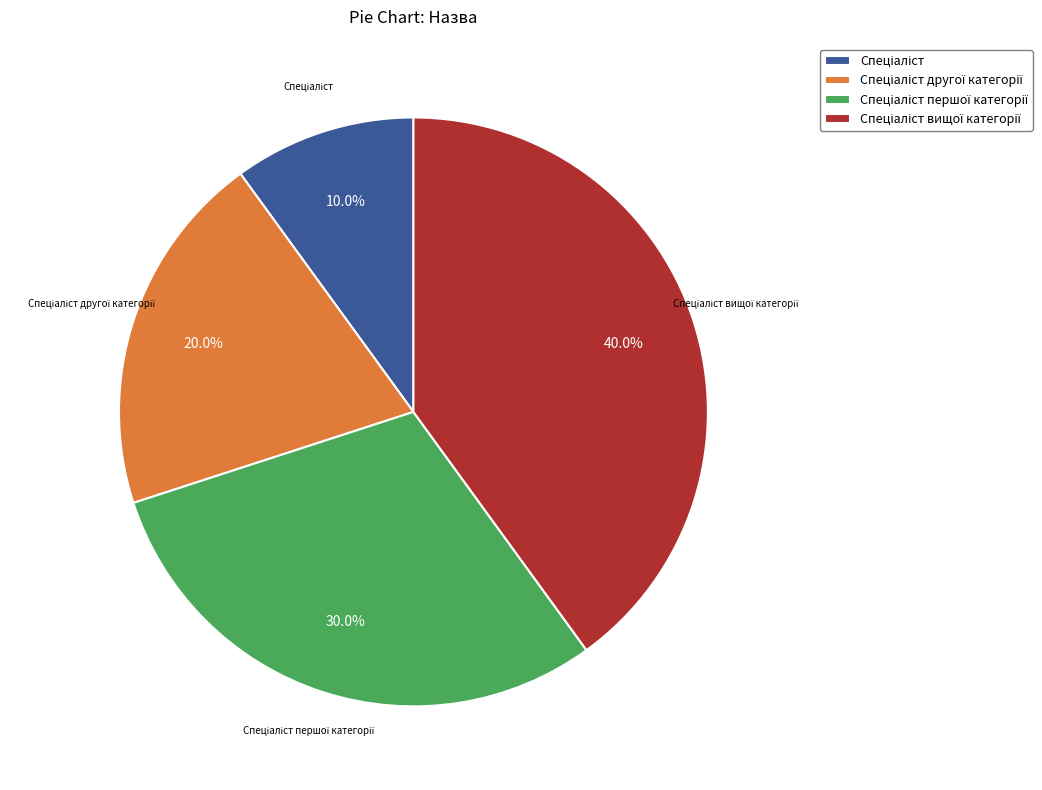

Is there a majority slice in this chart?

No